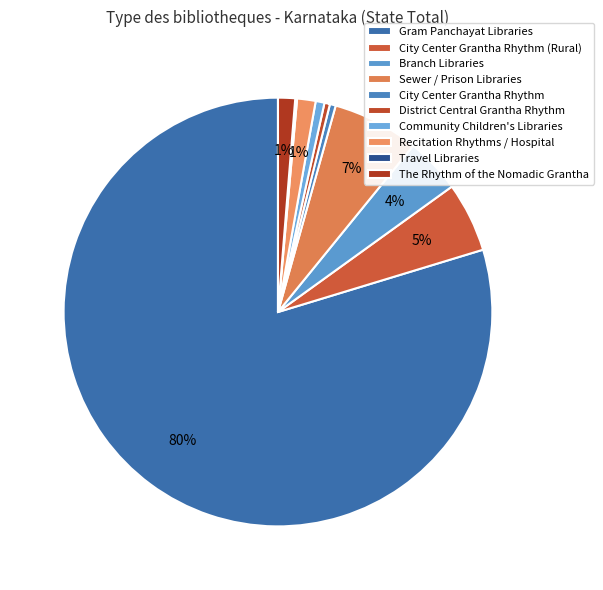

How many segments does this pie chart have?

10